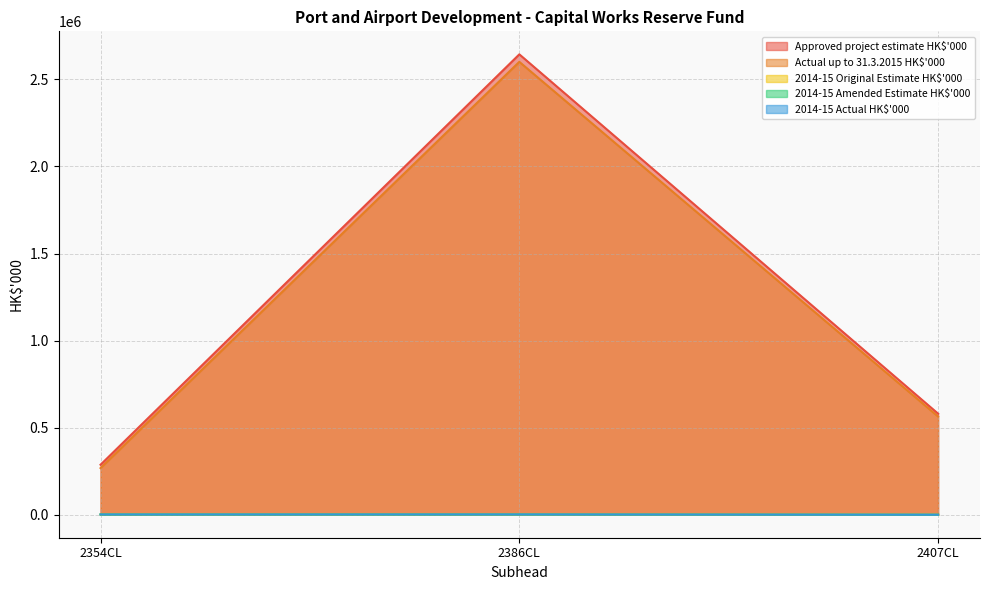

What value does the Approved project estimate HK$'000 series have at 2354CL, to the nearest 10?

287000